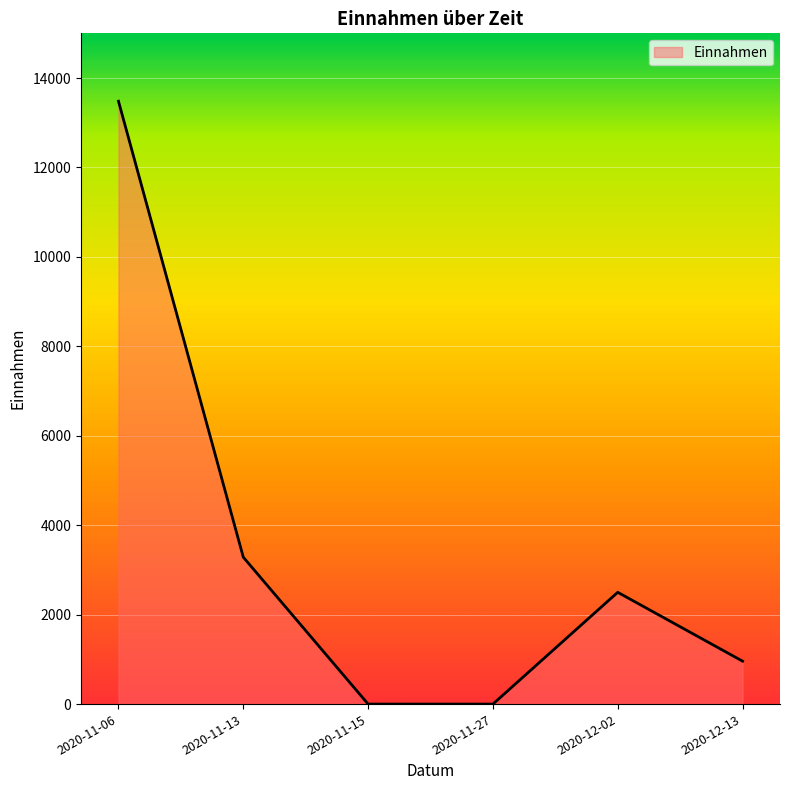

Is it true that the value at 2020-12-13 is 960.0?

True